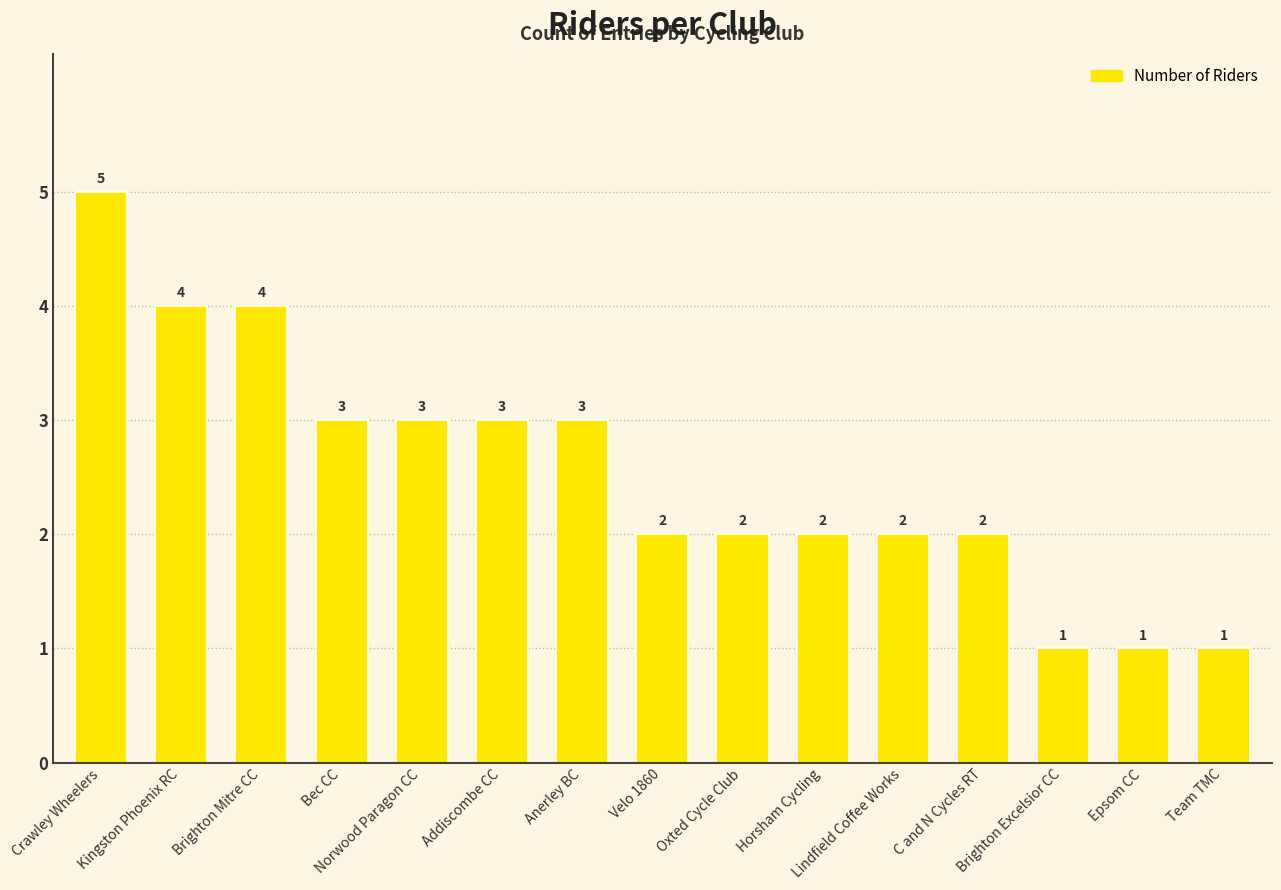

Does the chart contain stacked bars?

No